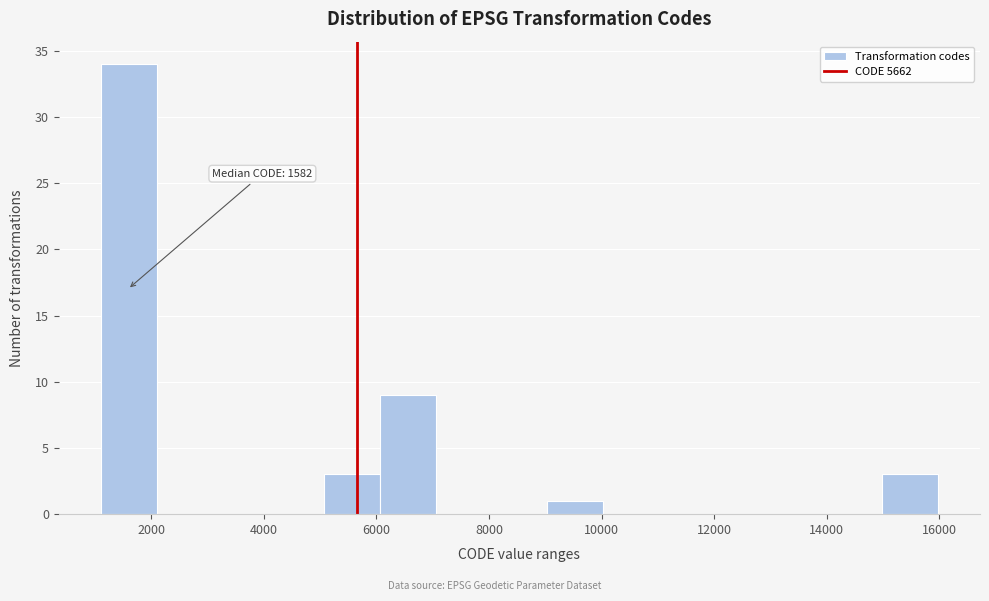

Which range on the x-axis has the tallest bar?

1200 to 2000